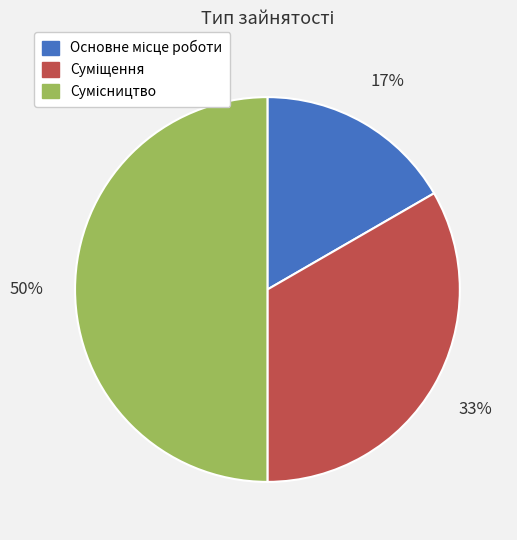

To the nearest percent, what is the average slice percentage?

33%